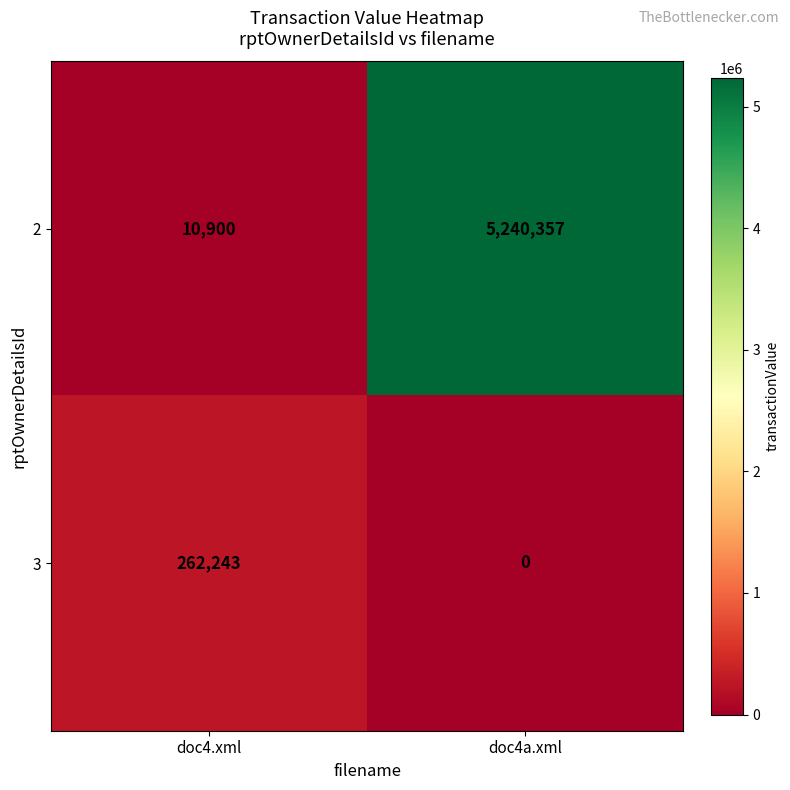

What is the difference between the 2 values at doc4.xml and doc4a.xml?

5229457